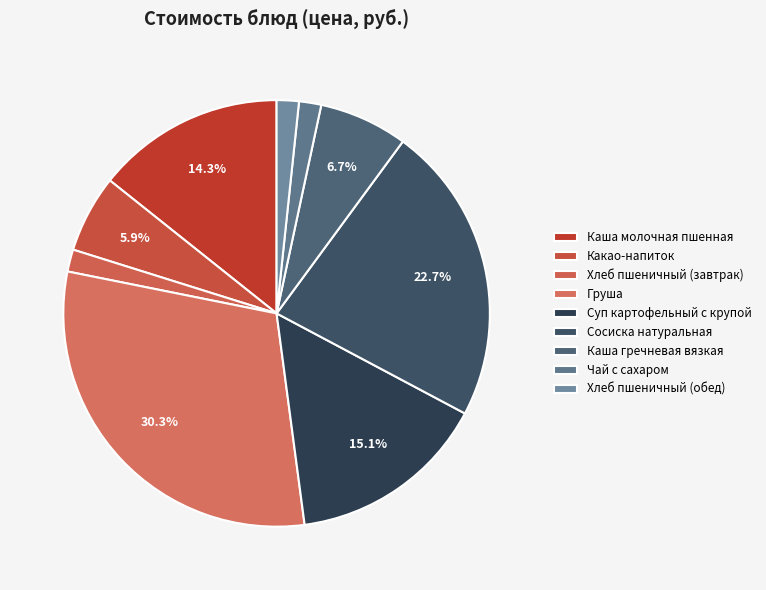

To the nearest percent, what is the difference between the largest and smallest slice percentages?

29%